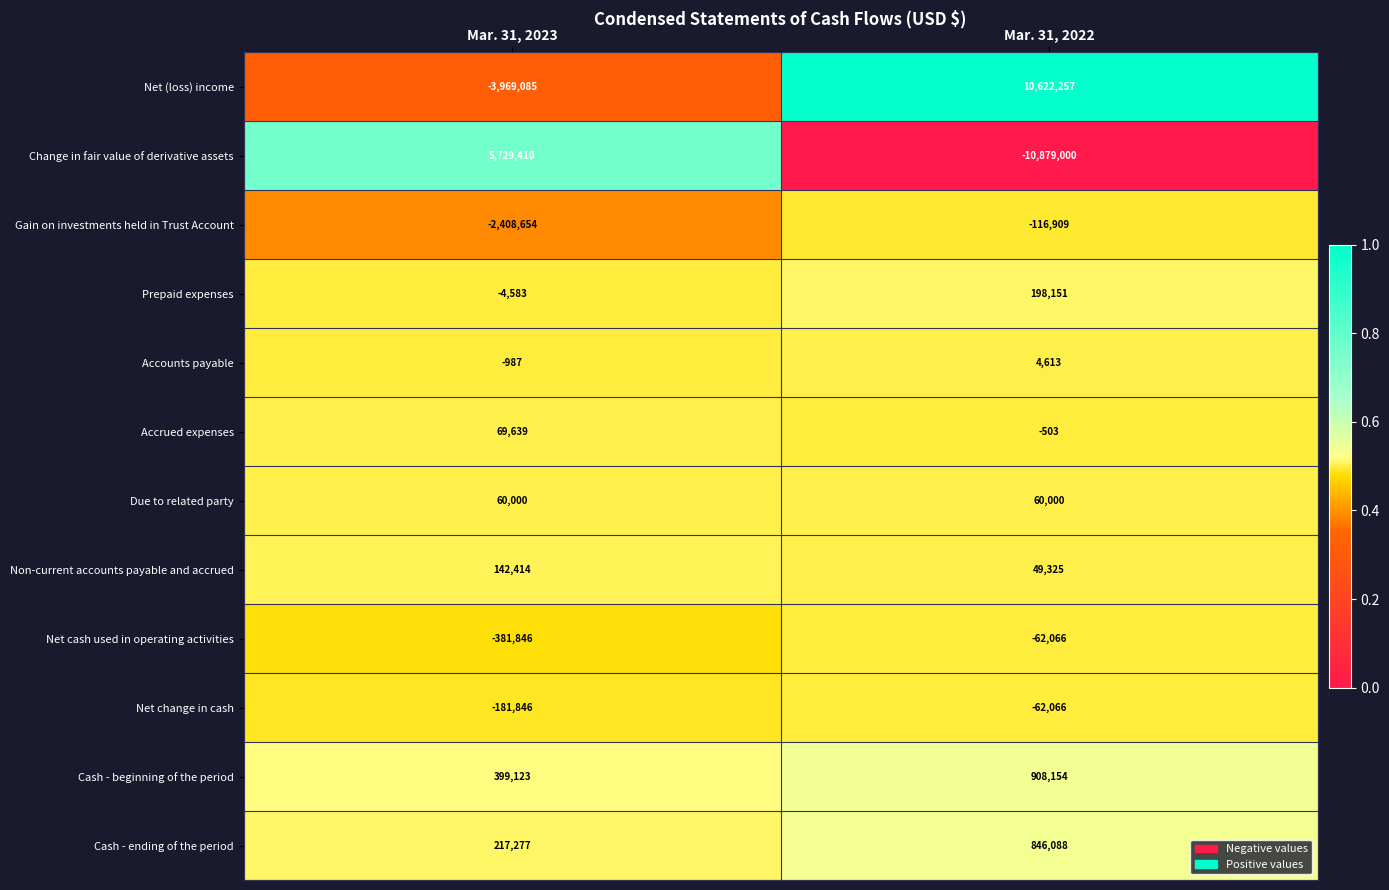

The Non-current accounts payable and accrued series shows 26437 at Mar. 31, 2022. True or false?

False